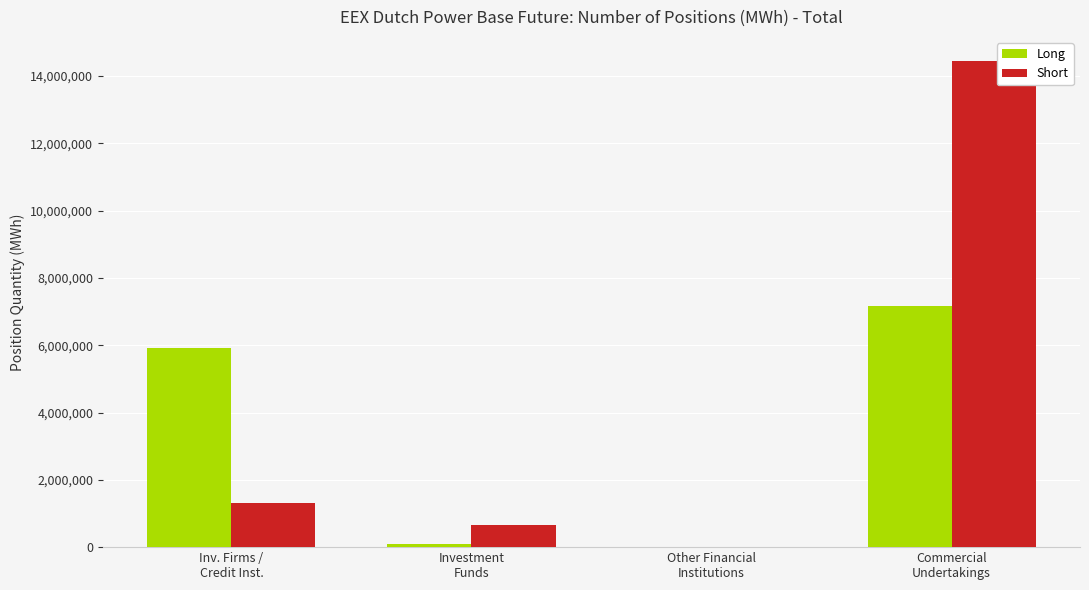

Count the number of categories in the chart.

4